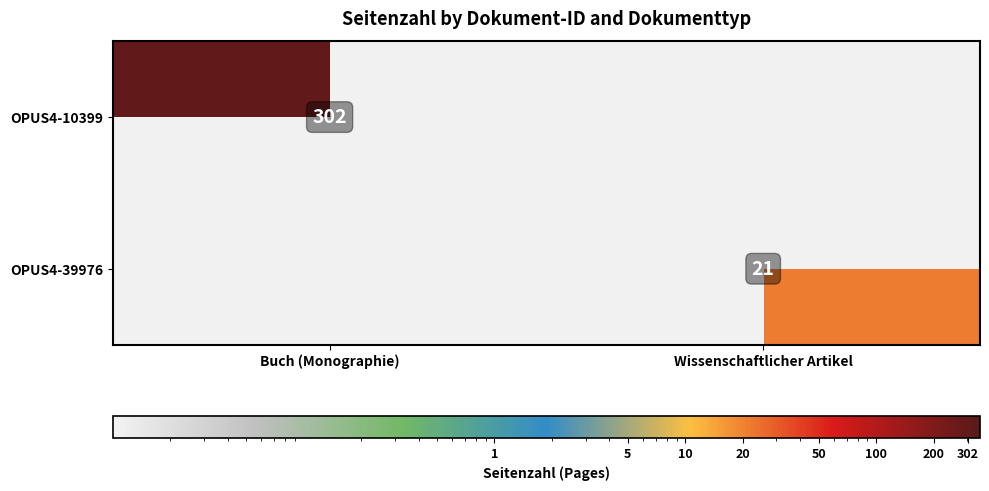

True or false: OPUS4-39976 has a value of 21 at Wissenschaftlicher Artikel.

True